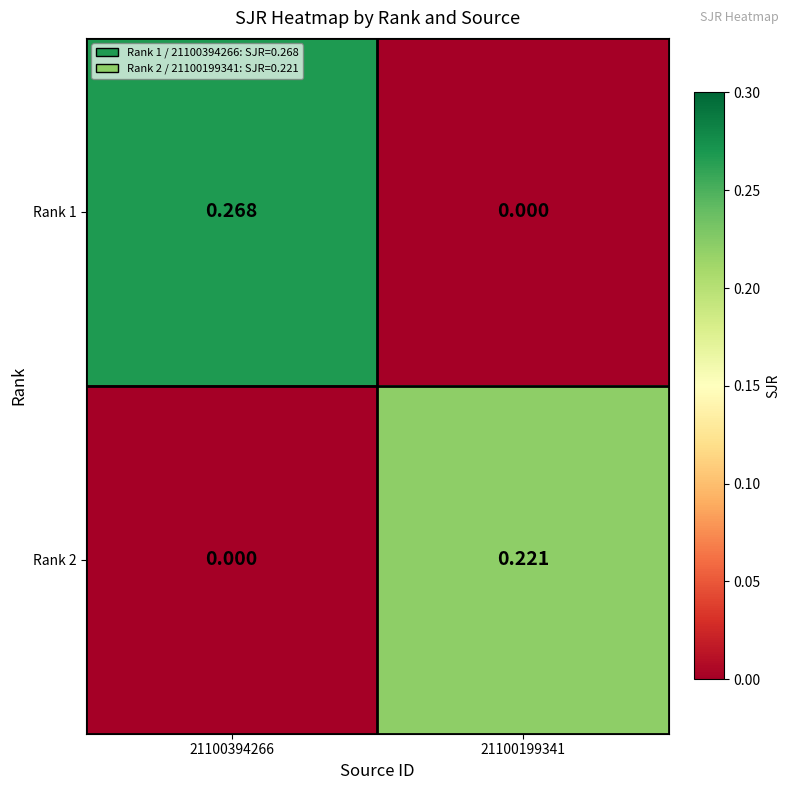

Is the value of Rank 1 at 21100199341 greater than the value of Rank 2 at 21100199341?

No